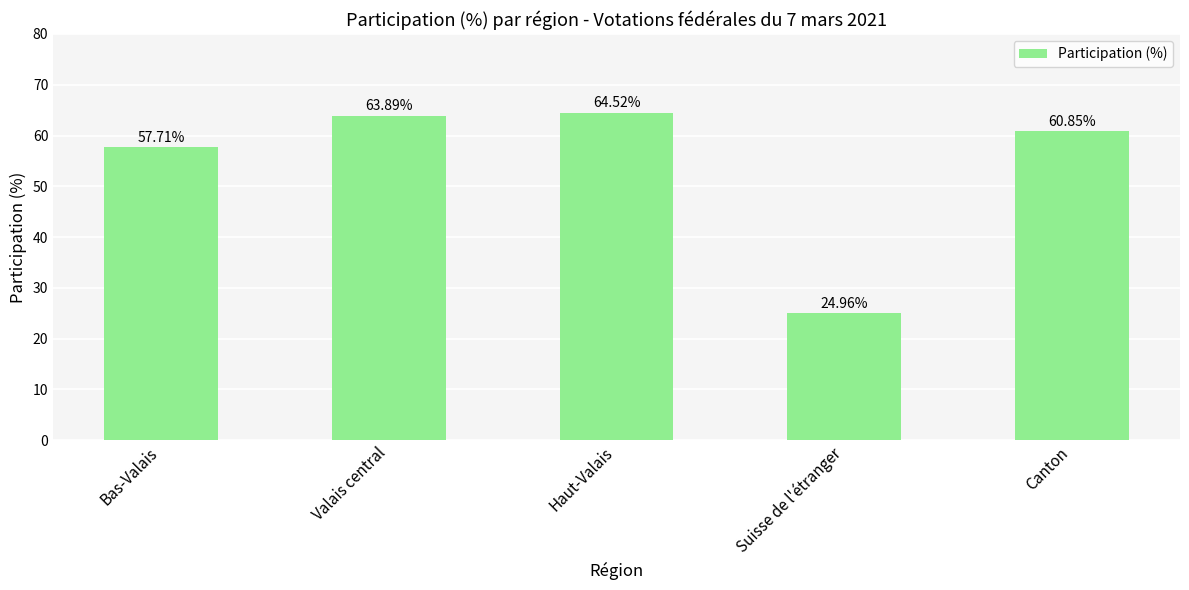

What is the value of the 1st bar from the left?

57.7